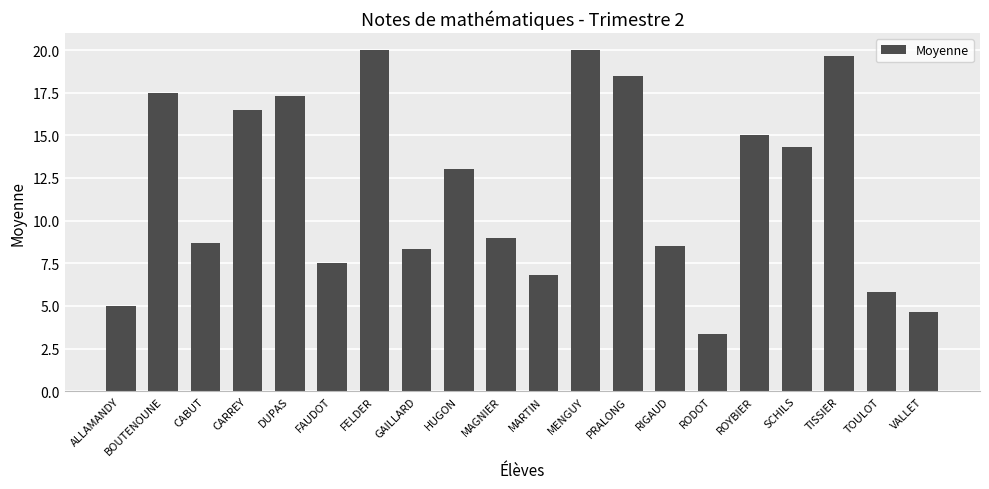

What is the maximum value shown in the chart?

20.0